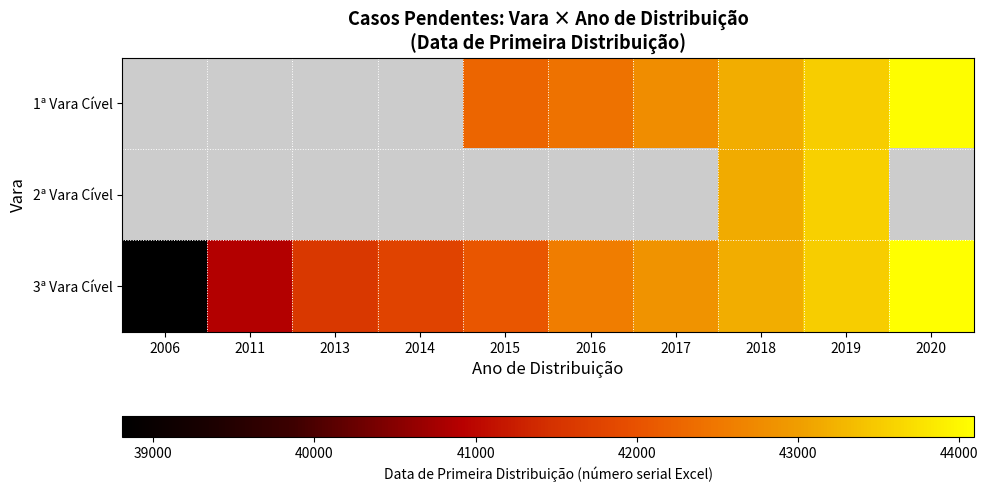

Which series has the largest total across all categories?

3ª Vara Cível